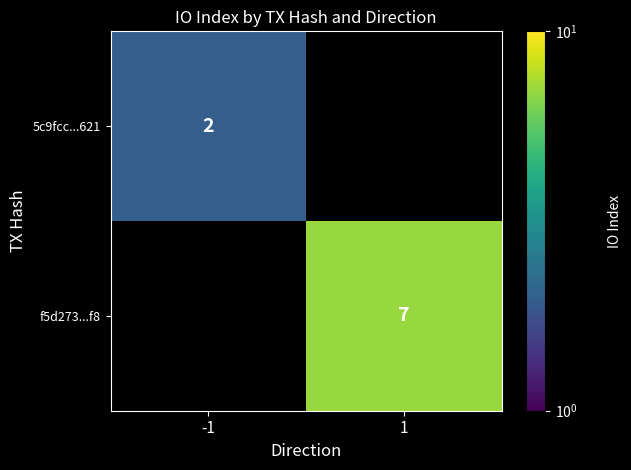

The value of 5c9fcc...621 at -1 is 3. True or false?

False